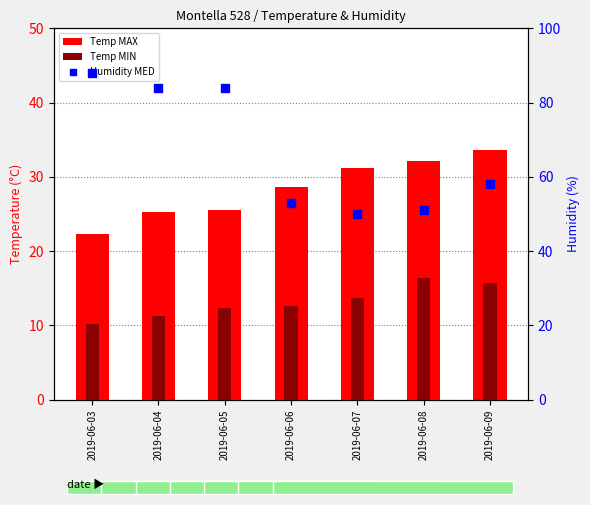

Is the value of Humidity MED at 2019-06-04 greater than the value of Temp MAX at 2019-06-05?

Yes